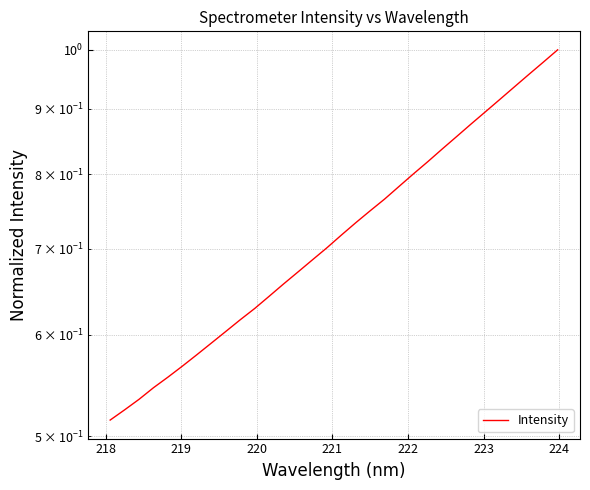

True or false: there are more than 1 points higher than both neighbors.

False